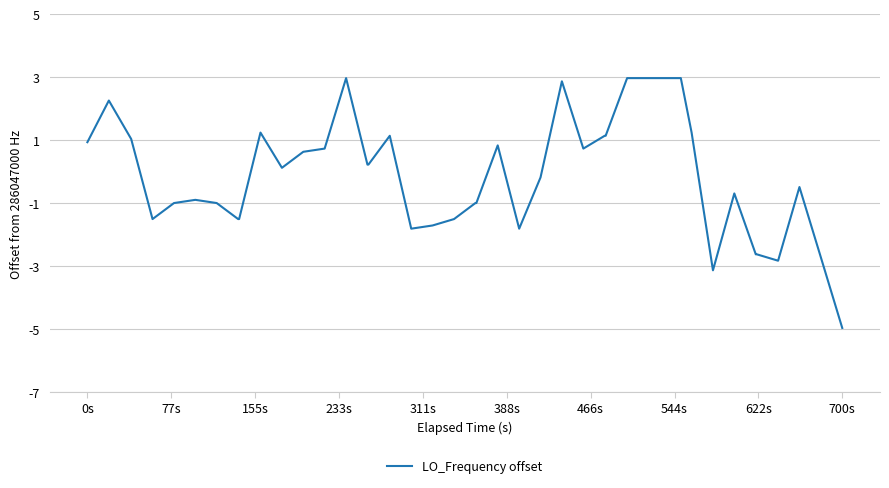

Does the chart display data point markers on the line(s)?

No